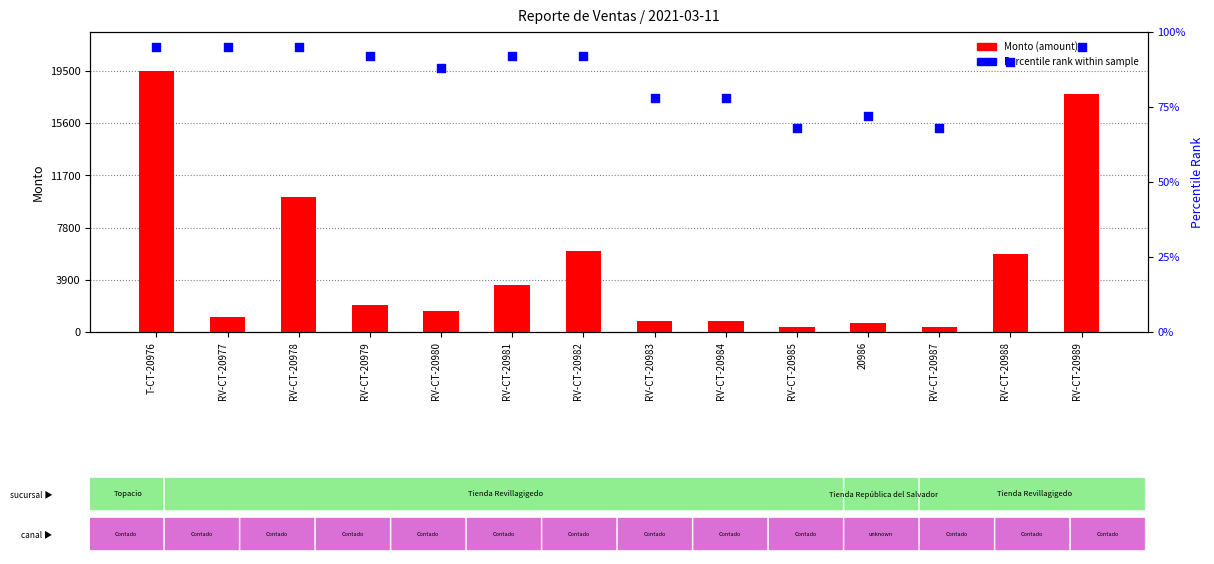

Which series has the largest Y range (max minus min)?

Monto (amount)